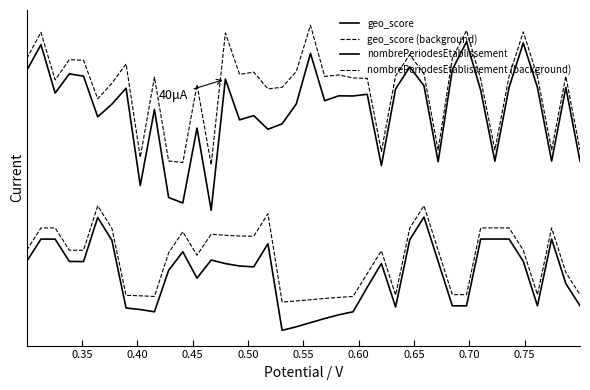

Does the chart display data point markers on the line(s)?

No